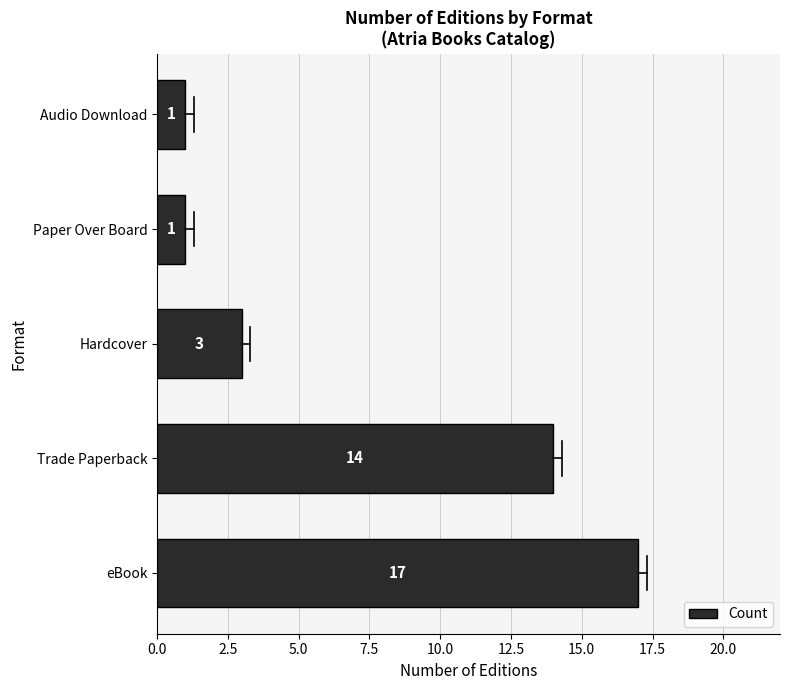

True or false: the data shows 1 at Hardcover.

False